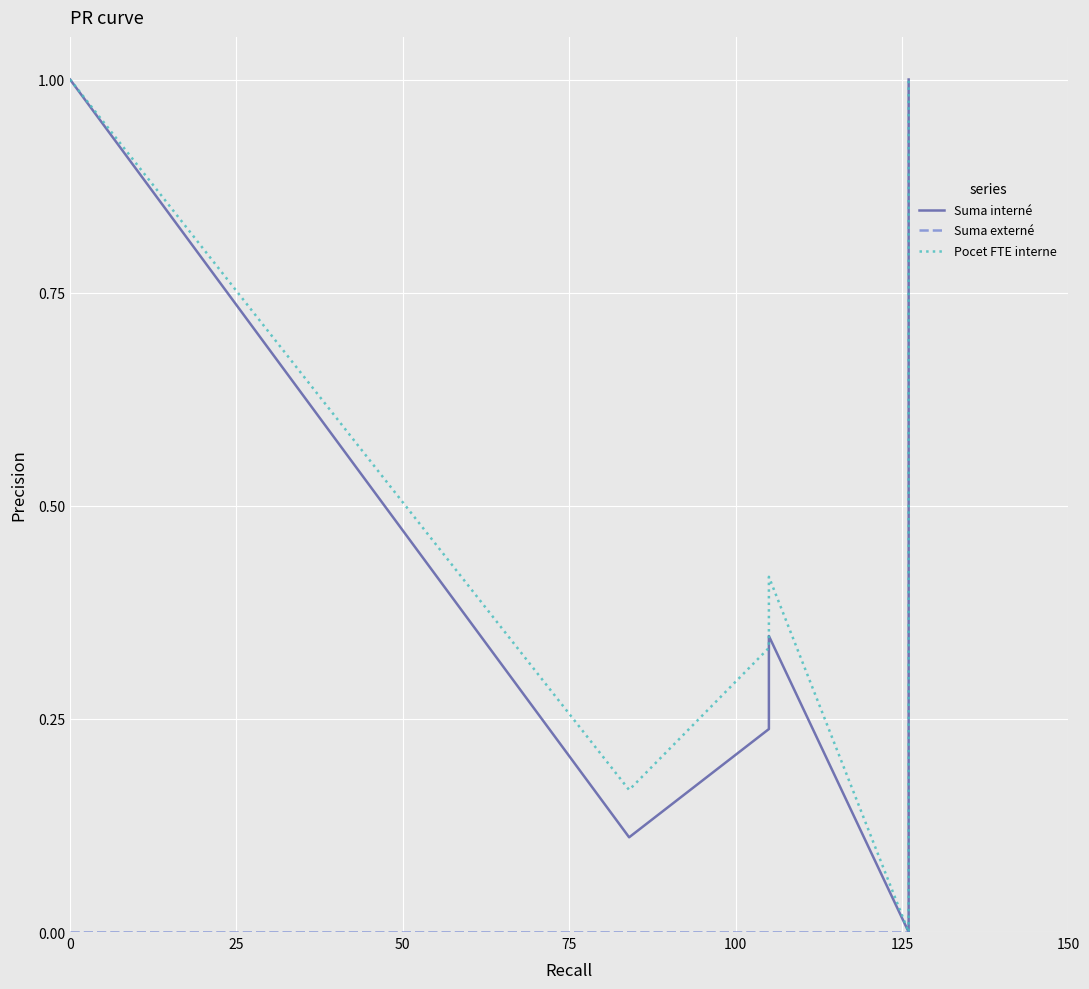

True or false: Suma externé and Suma interné cross at least once.

False